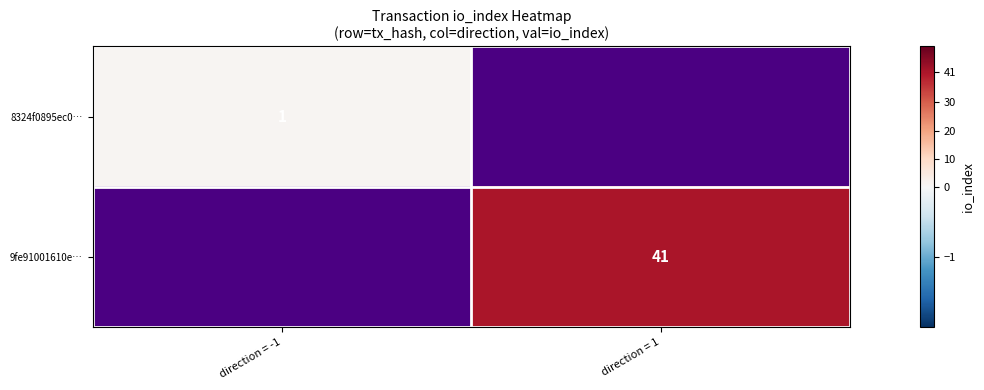

The 8324f0895ec0… series shows 2 at direction = -1. True or false?

False